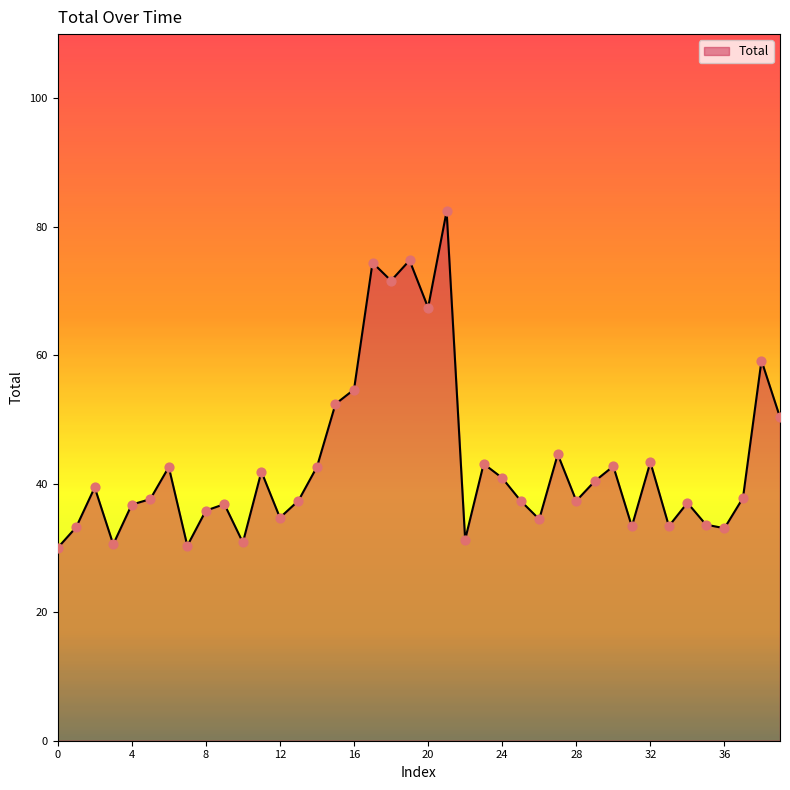

What is the greatest value displayed?

82.4